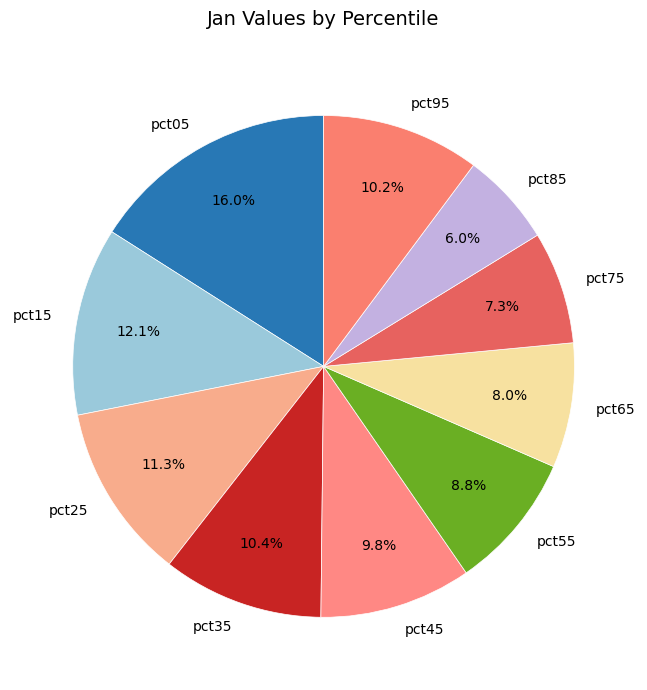

To the nearest percent, what is the difference between the pct85 and pct75 slice percentages?

1%